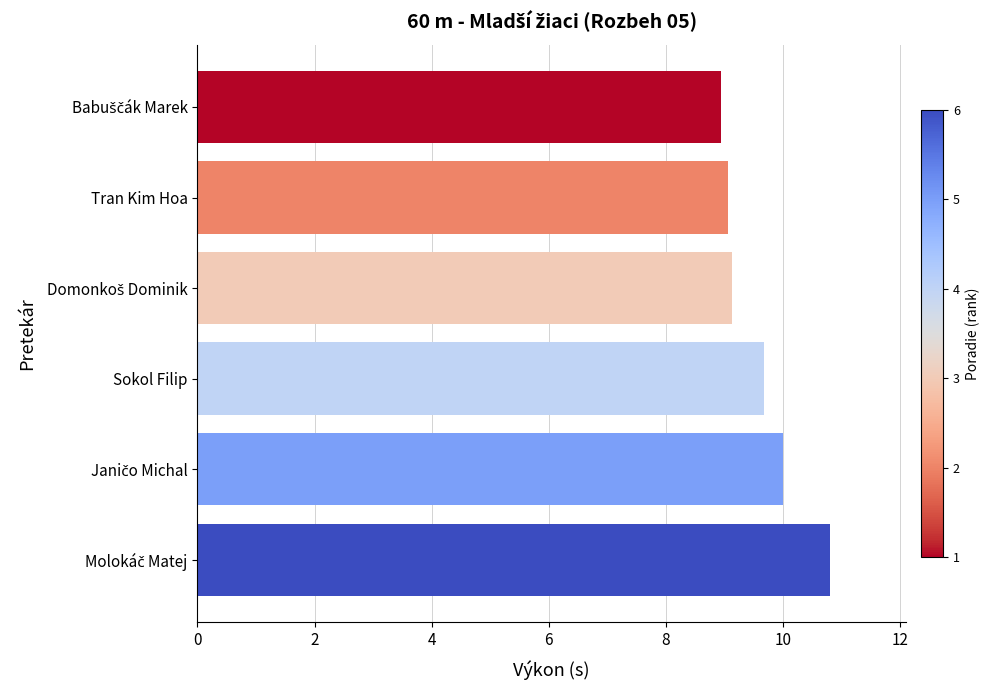

Between Tran Kim Hoa and Sokol Filip, which is larger?

Sokol Filip